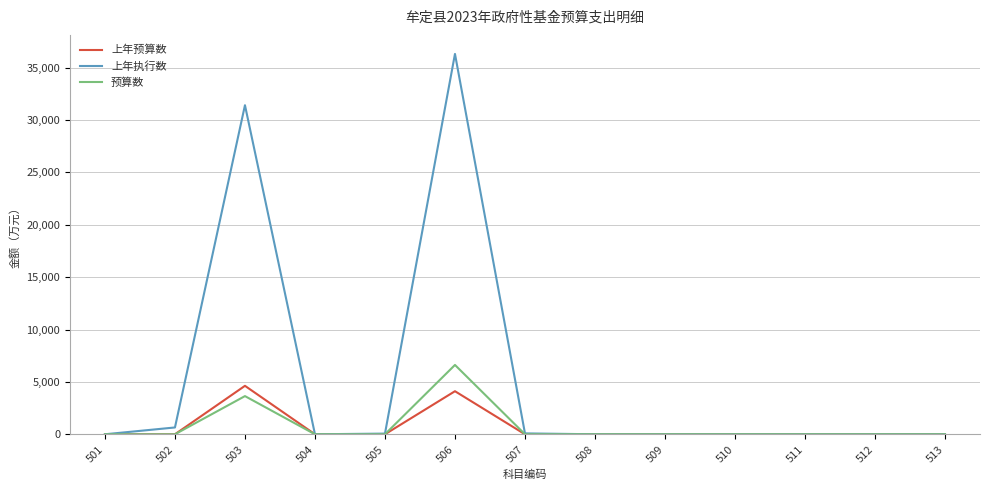

What is the maximum value shown in the chart?

36312.0